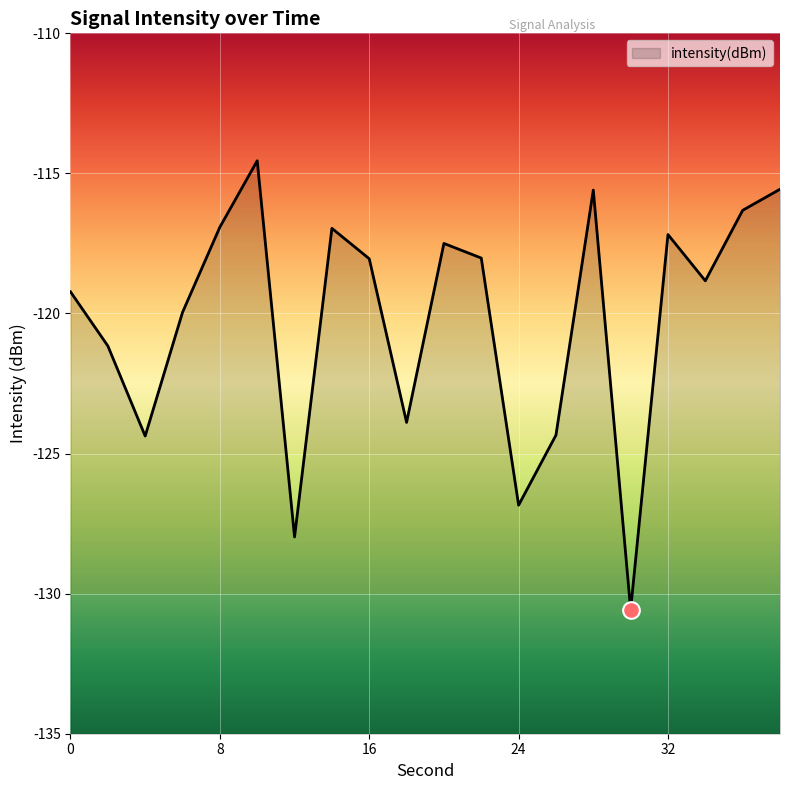

At which category does the data reach its first local peak?

10